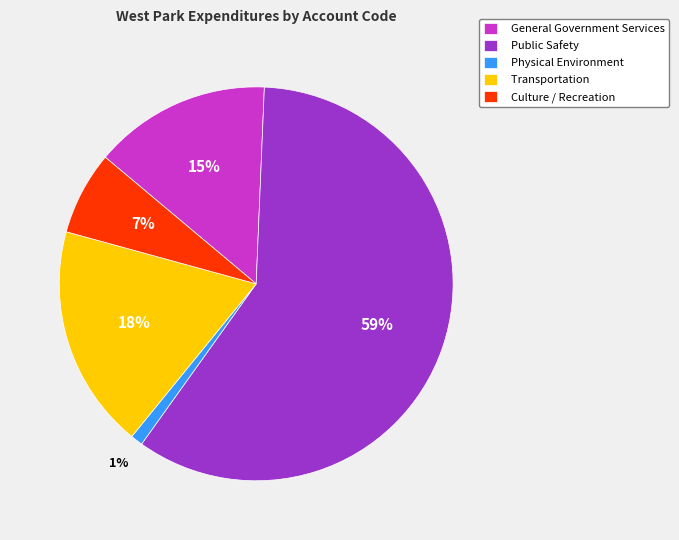

How many slices are in this pie chart?

5